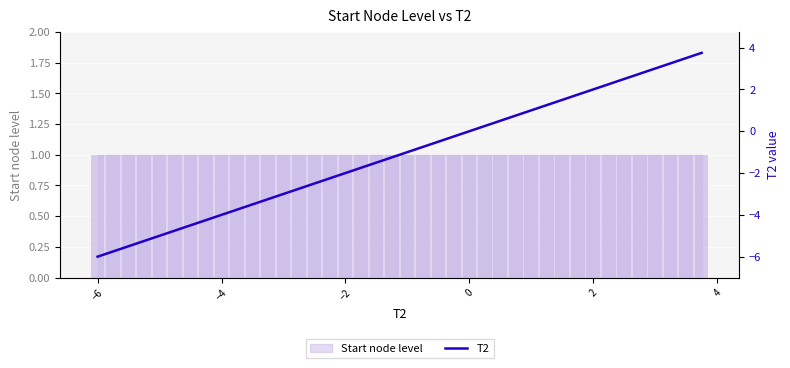

Reading left to right, what are all the values shown in this chart?

-6.0	-5.8	-5.5	-5.2	-5.0	-4.8	-4.5	-4.2	-4.0	-3.8	-3.5	-3.2	-3.0	-2.8	-2.5	-2.2	-2.0	-1.8	-1.5	-1.2	-1.0	-0.8	-0.5	-0.2	0.0	0.2	0.5	0.8	1.0	1.2	1.5	1.8	2.0	2.2	2.5	2.8	3.0	3.2	3.5	3.8